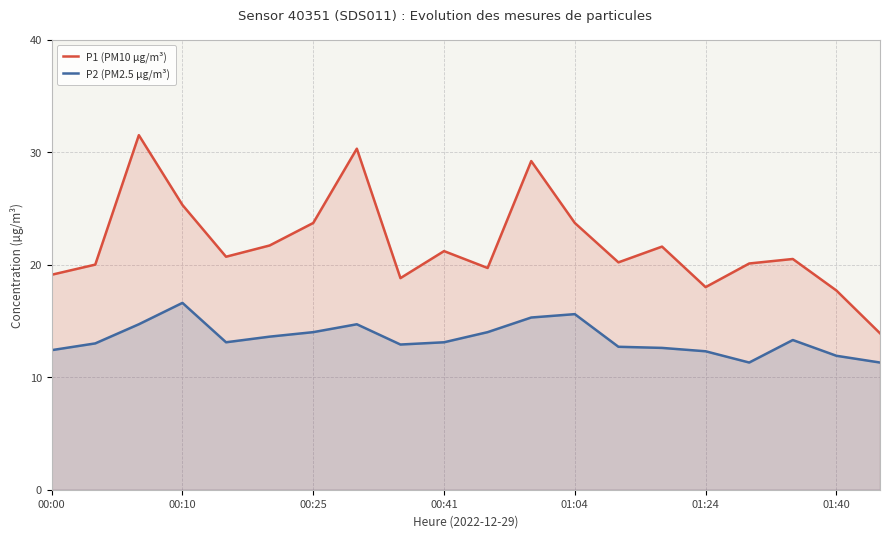

List the series in order of their overall mean, lowest first.

P2 (PM2.5 µg/m³), P1 (PM10 µg/m³)